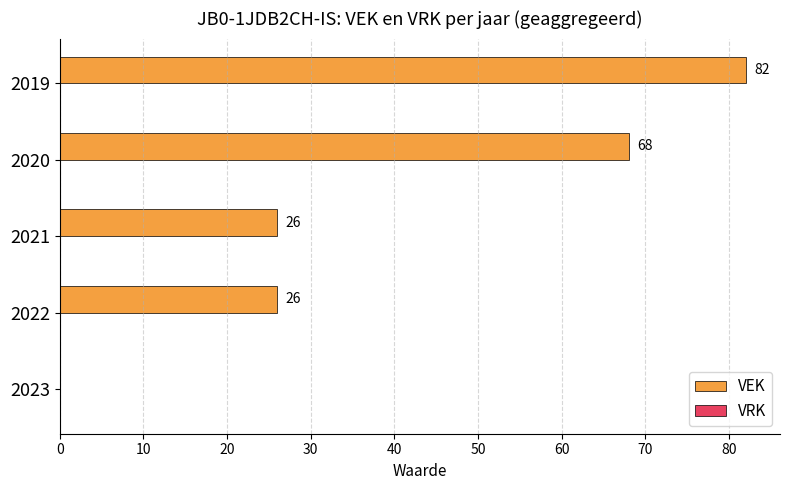

Does the chart contain stacked bars?

No